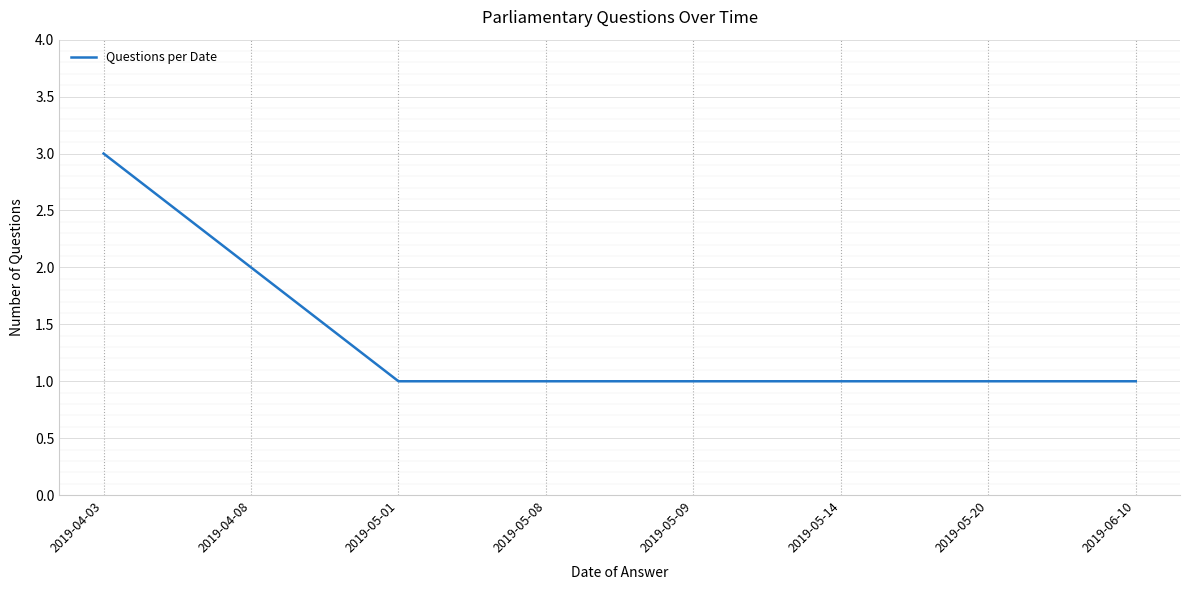

Reading left to right, extract all data points from this chart.

2019-04-03=3	2019-04-08=2	2019-05-01=1	2019-05-08=1	2019-05-09=1	2019-05-14=1	2019-05-20=1	2019-06-10=1